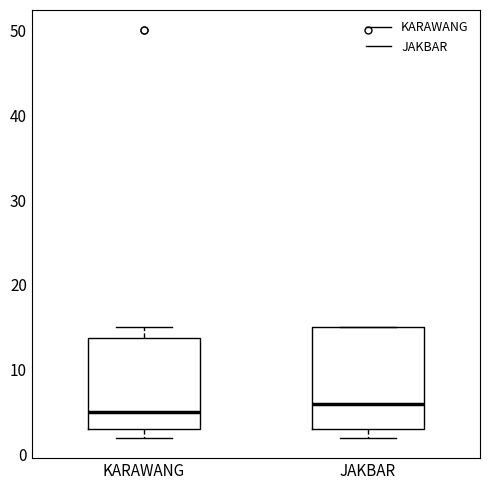

Where does the upper whisker of the box for KARAWANG end on the y-axis? The values are not printed on the chart, so give them approximately, as read against the axis.

15